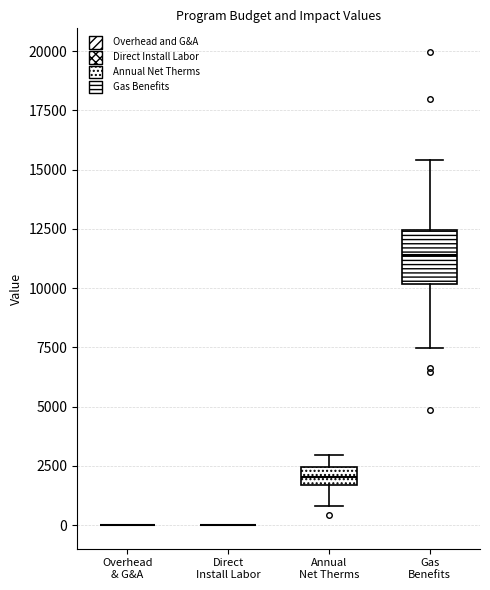

Reading left to right, read every box against the y-axis: the position of its median line, the range the box covers, and the ends of its whiskers. The values are not printed on the chart, so give them approximately, as read against the axis.

Overhead & G&A: box collapsed to a line at 0, whiskers 0 to 0
Direct Install Labor: box collapsed to a line at 0, whiskers 0 to 0
Annual Net Therms: median 2000, box 1500 to 2500, whiskers 1000 to 3000
Gas Benefits: median 11500, box 10000 to 12500, whiskers 7500 to 15500